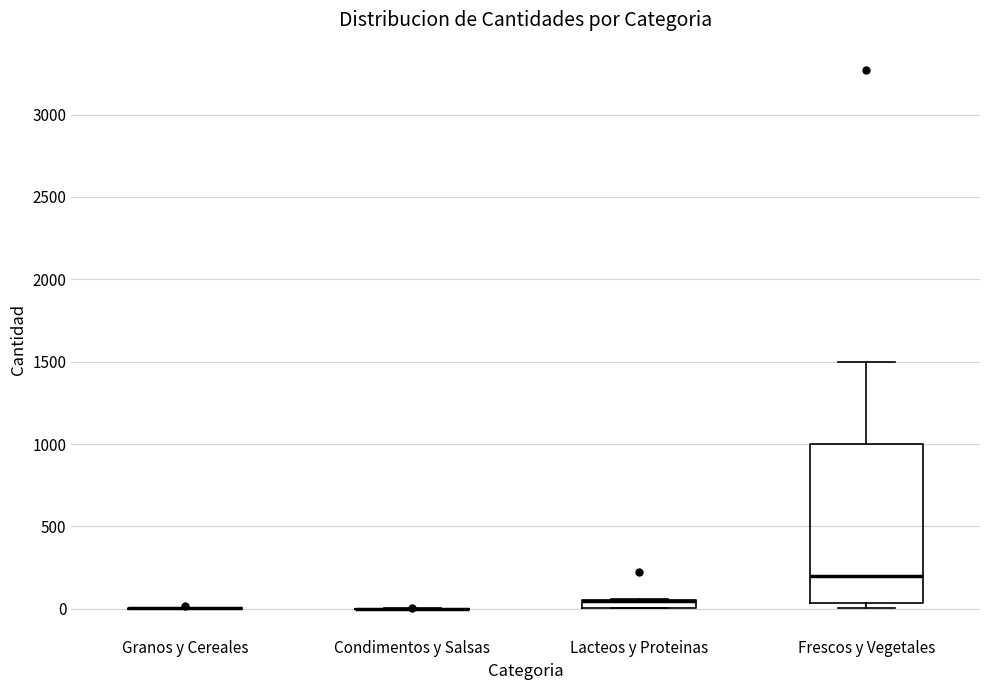

Where is the upper edge of the box for Lacteos y Proteinas on the y-axis? The values are not printed on the chart, so give them approximately, as read against the axis.

50